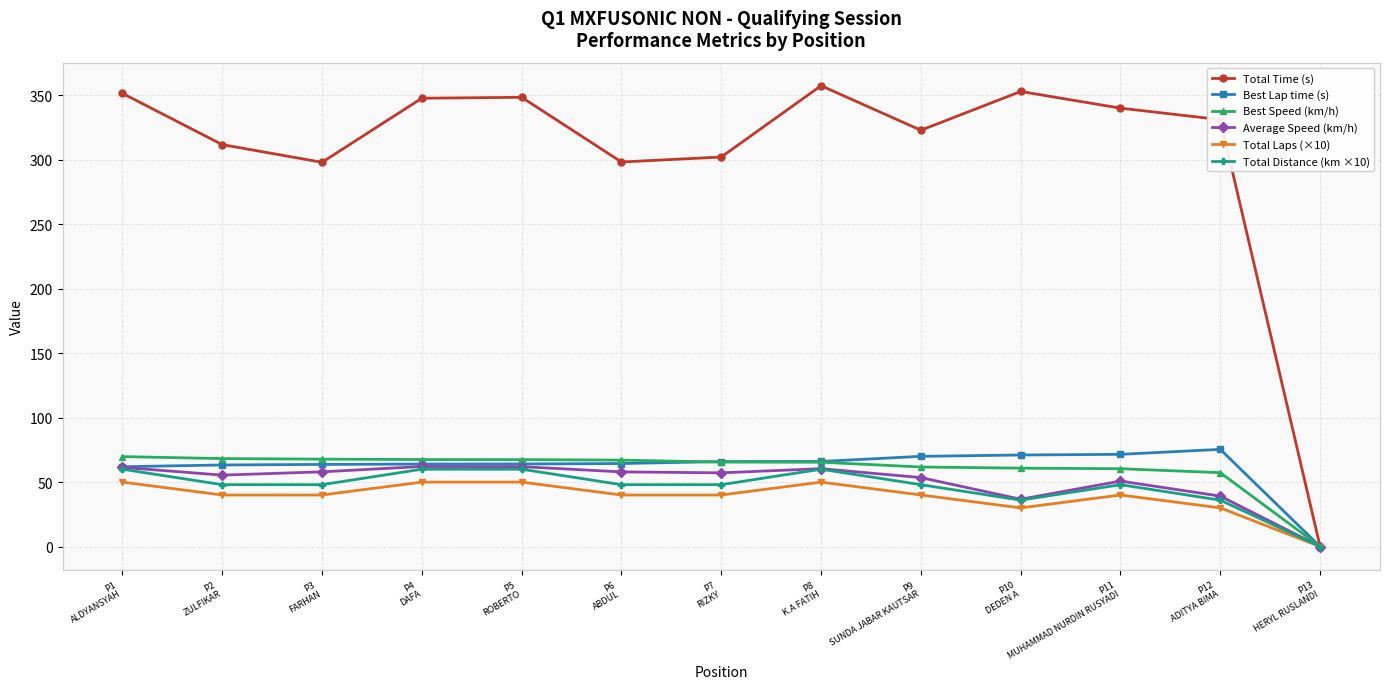

What is the label of the 6th point from the right?

P8
K.A FATIH